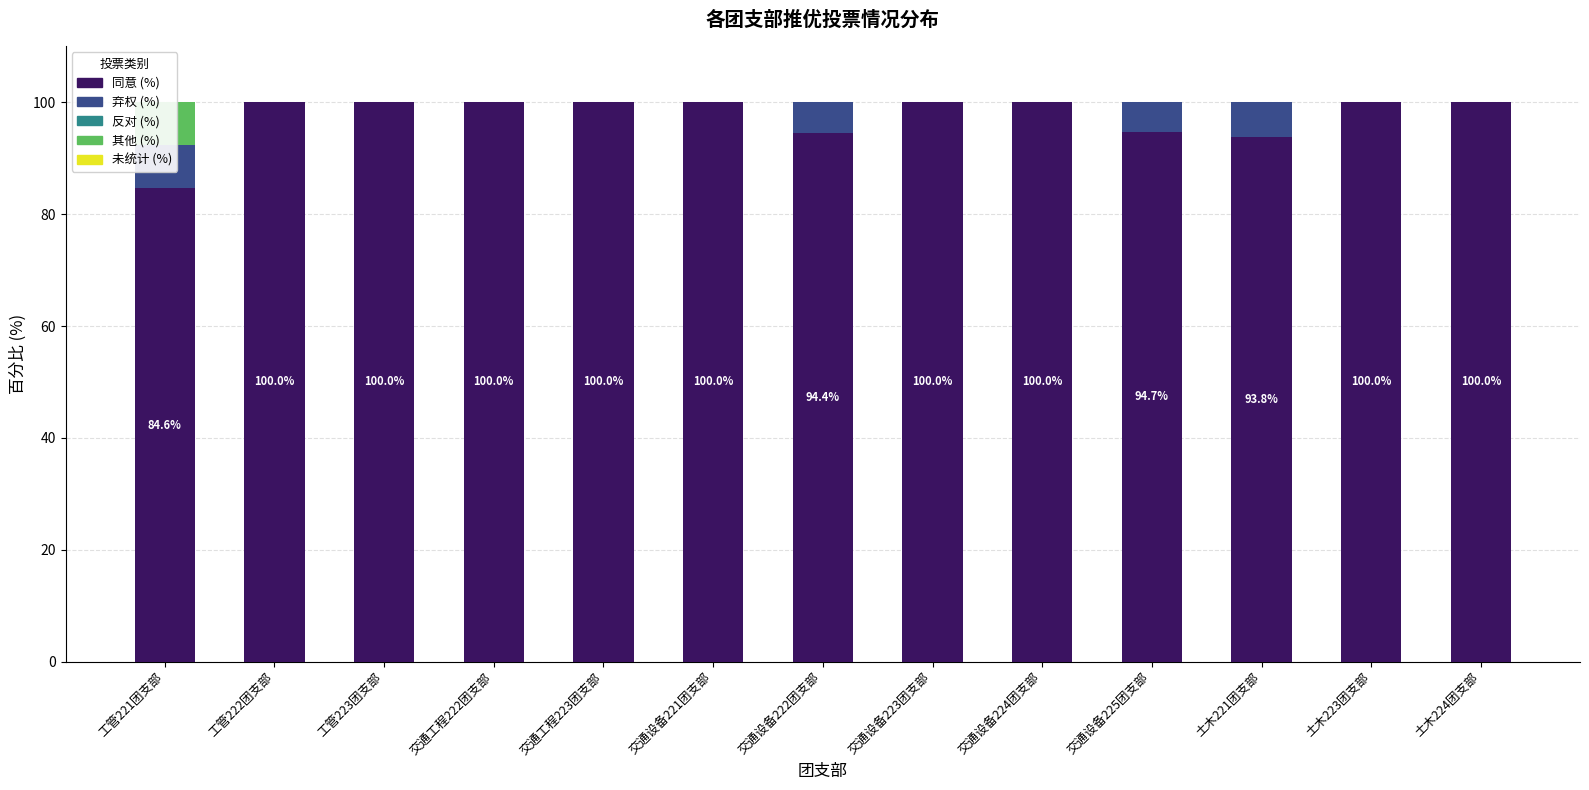

What is the greatest value displayed?

100.0